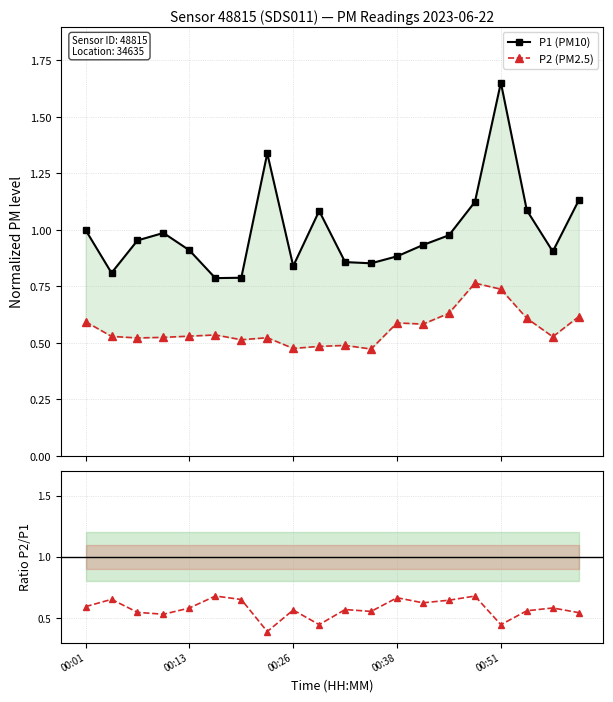

List the series in order of their peak value, highest first.

P1 (PM10), P2 (PM2.5), P2 / P1